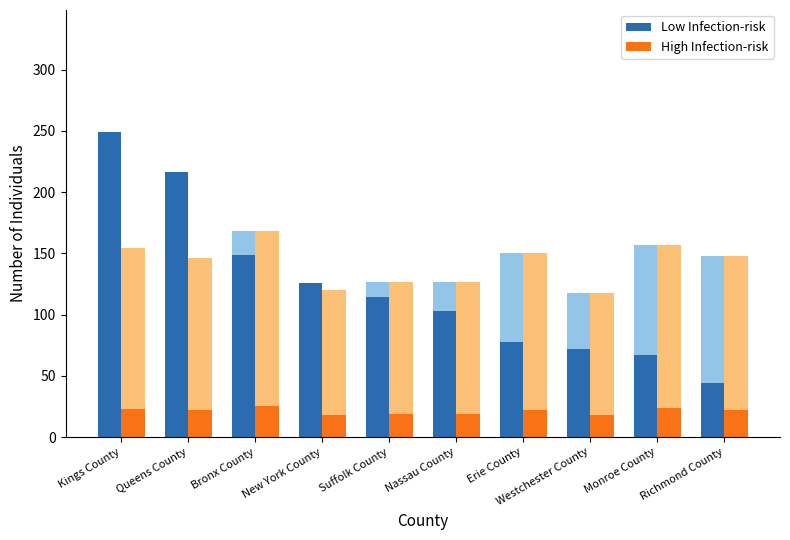

How many values in the High Infection-risk series are below 22?

5